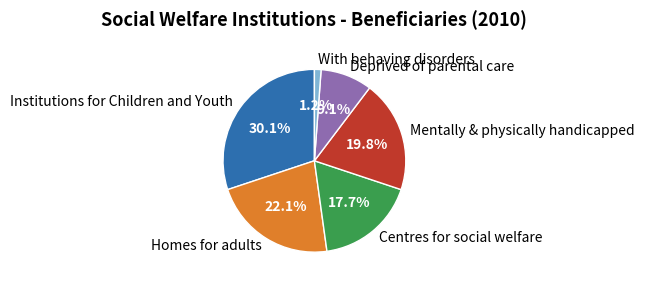

The Centres for social welfare slice represents 26% of the pie. True or false?

False